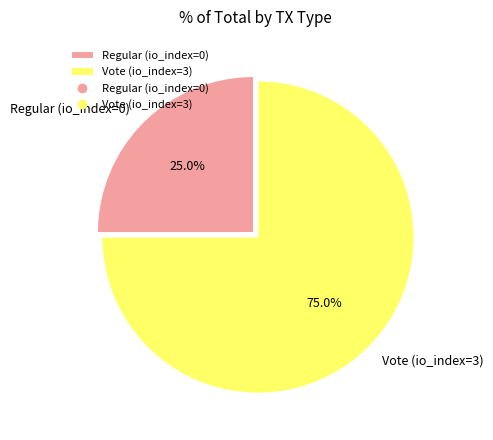

Which category has the smallest portion of the pie?

Regular